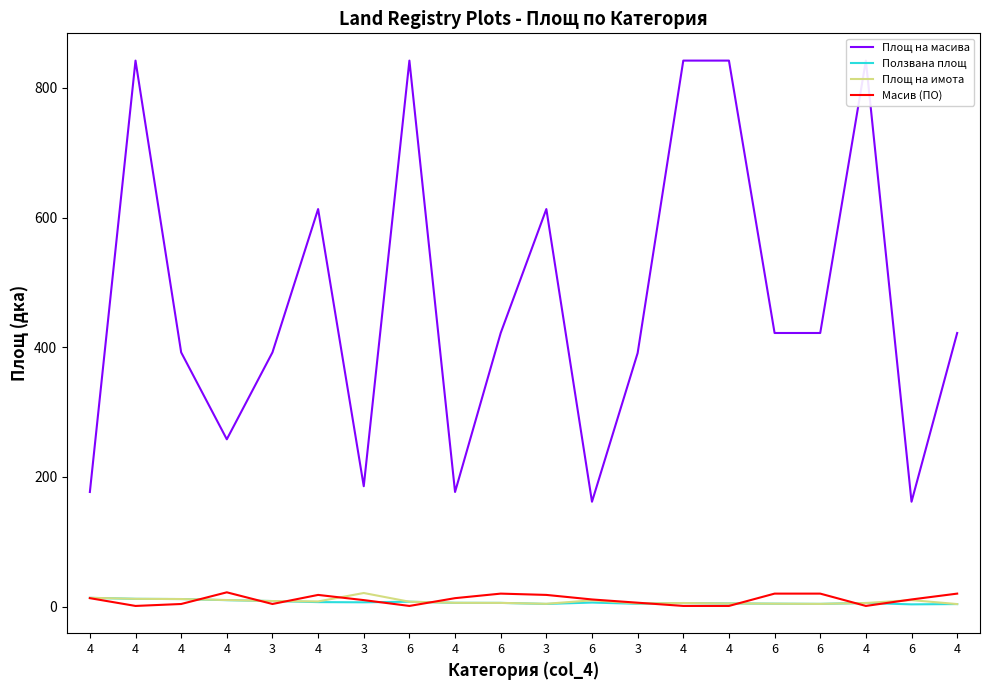

True or false: Площ на имота and Площ на масива cross at least once.

False